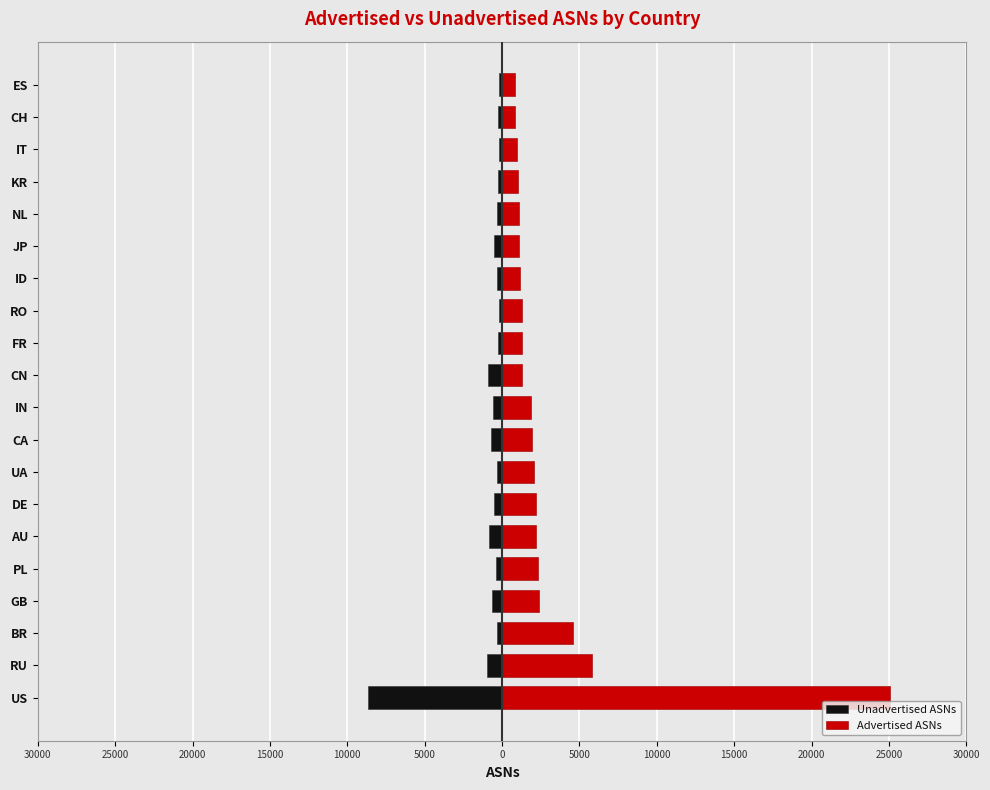

Where is Advertised ASNs nearest to the value 12928?

RU